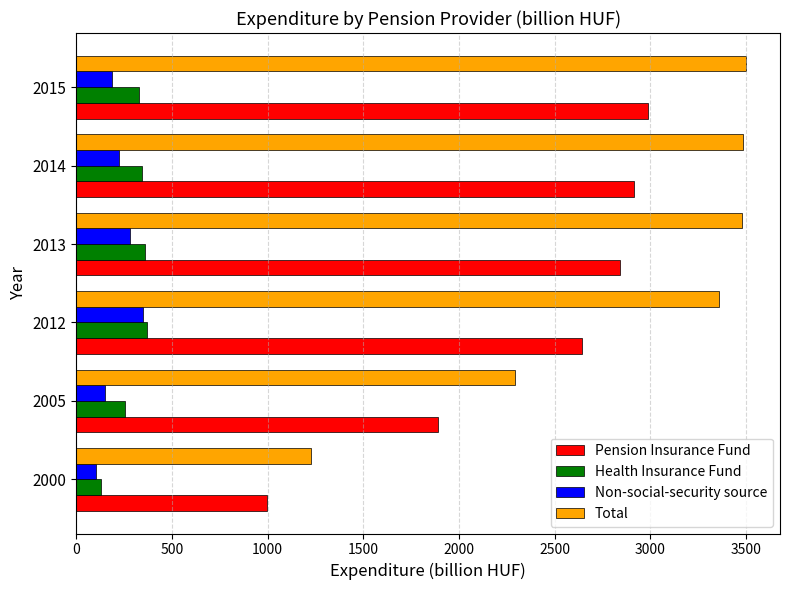

Is it true that Health Insurance Fund equals 257.4 at 2005?

True